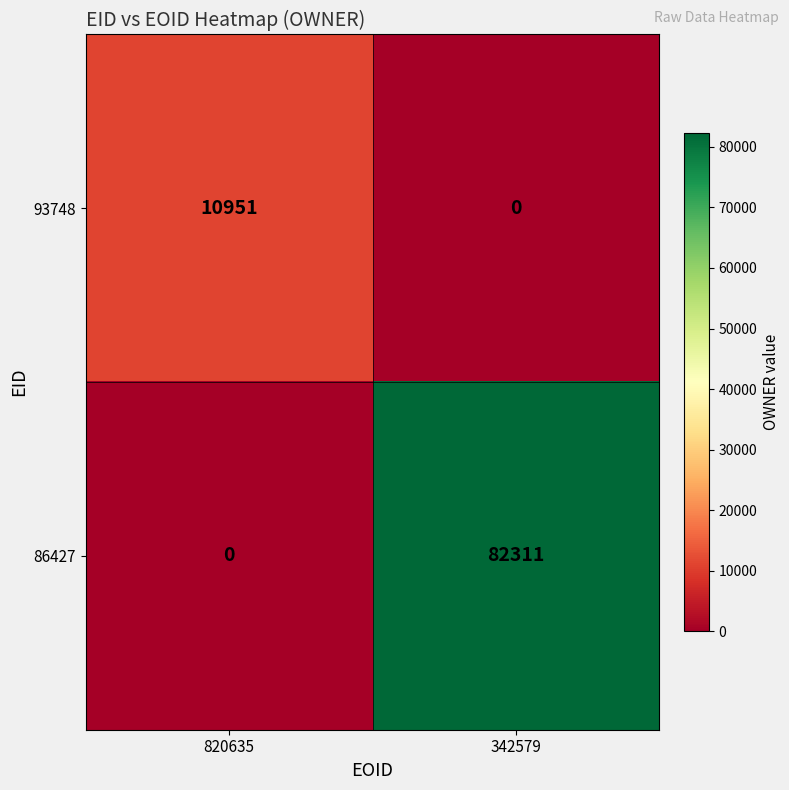

List the series in order of their peak value, lowest first.

93748, 86427